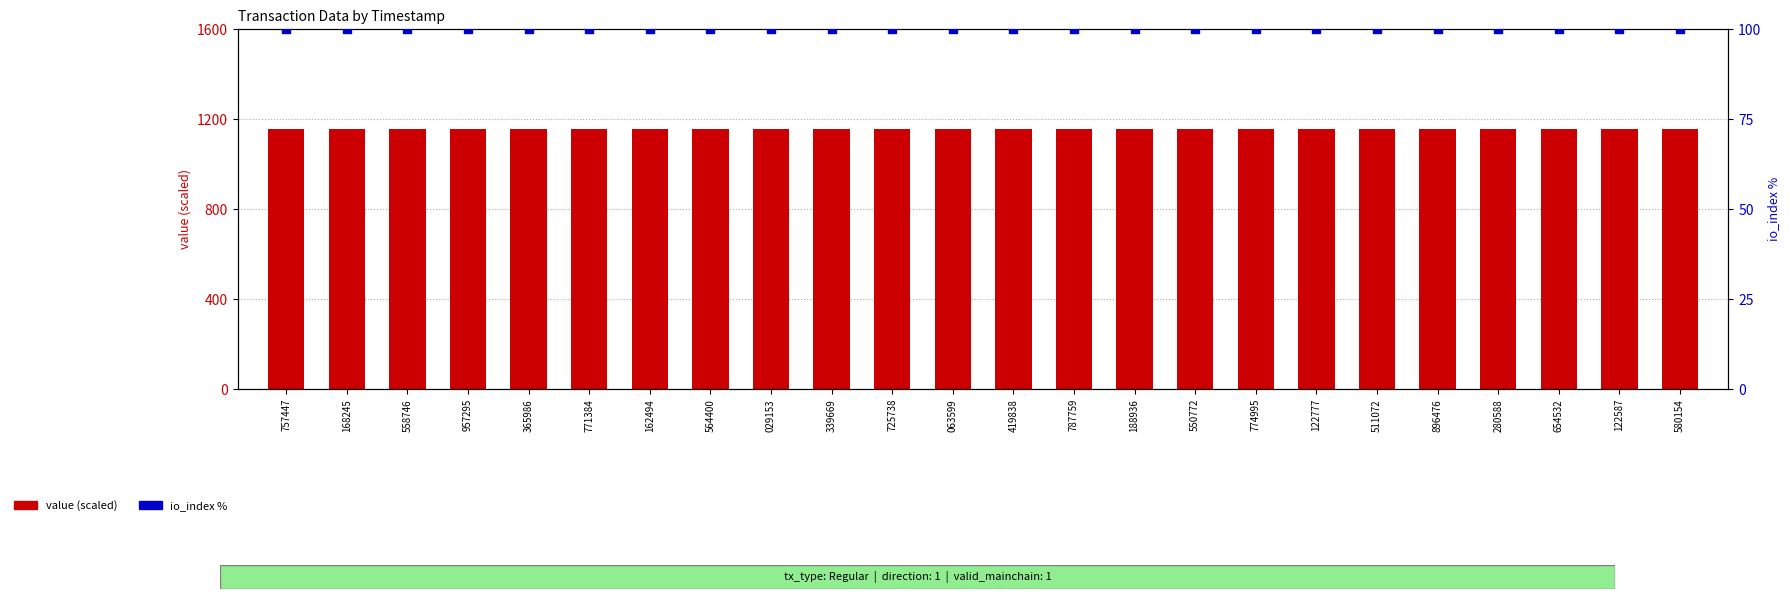

Which series reaches the maximum Y coordinate?

value (scaled)